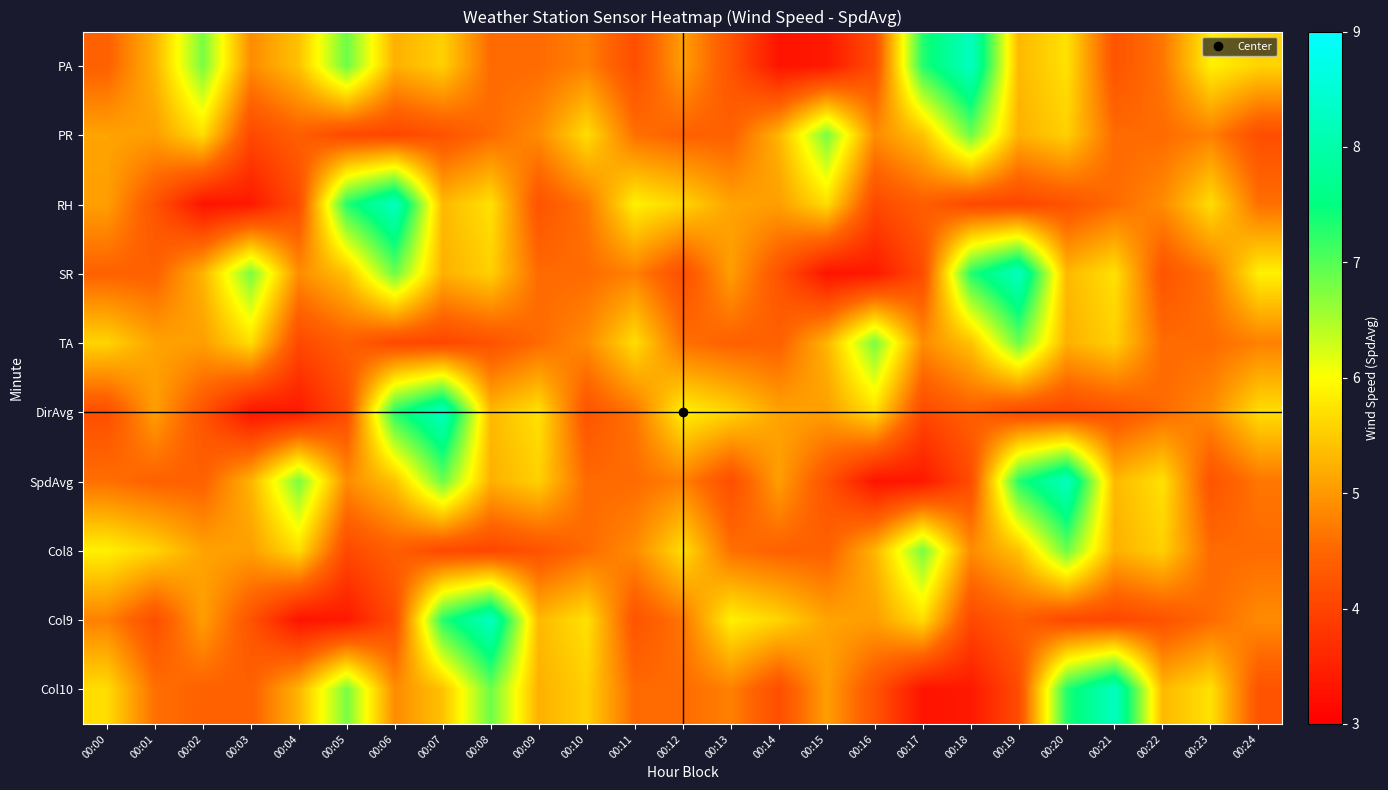

Count the number of categories in the chart.

25